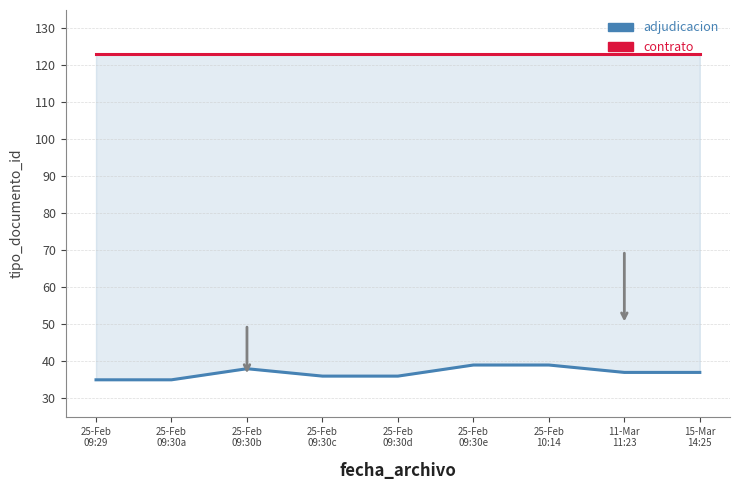

The value of adjudicacion at 25-Feb
09:30a is 35. True or false?

True